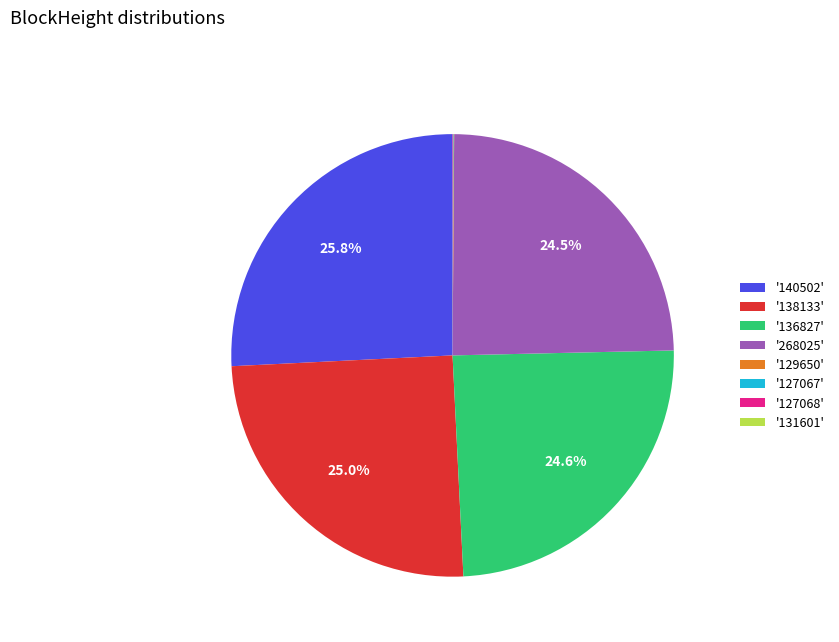

What is the largest slice in the pie chart?

'140502'